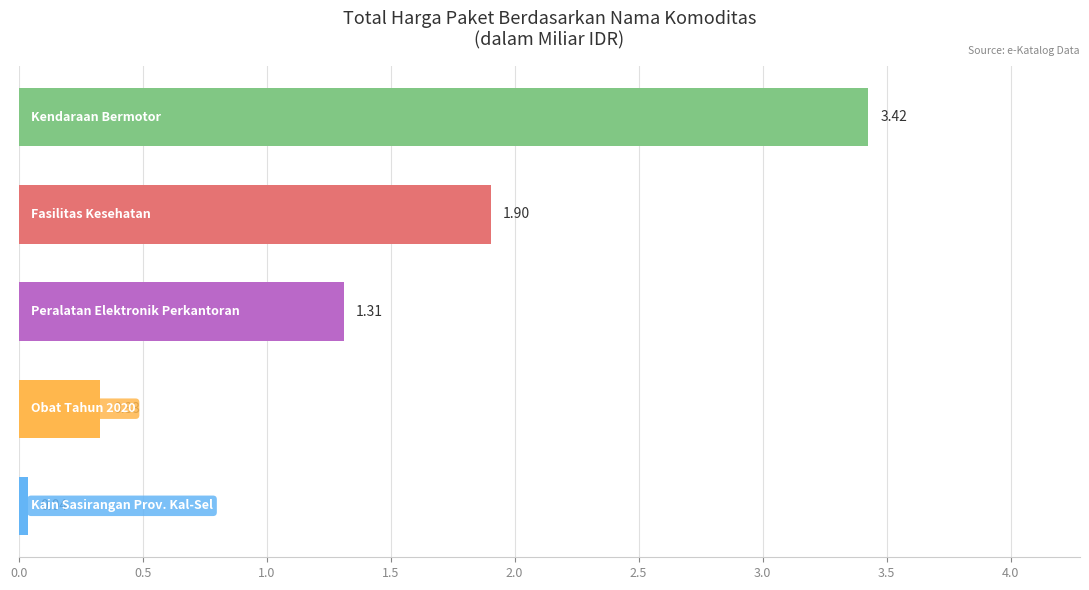

What is the average value?

1.4